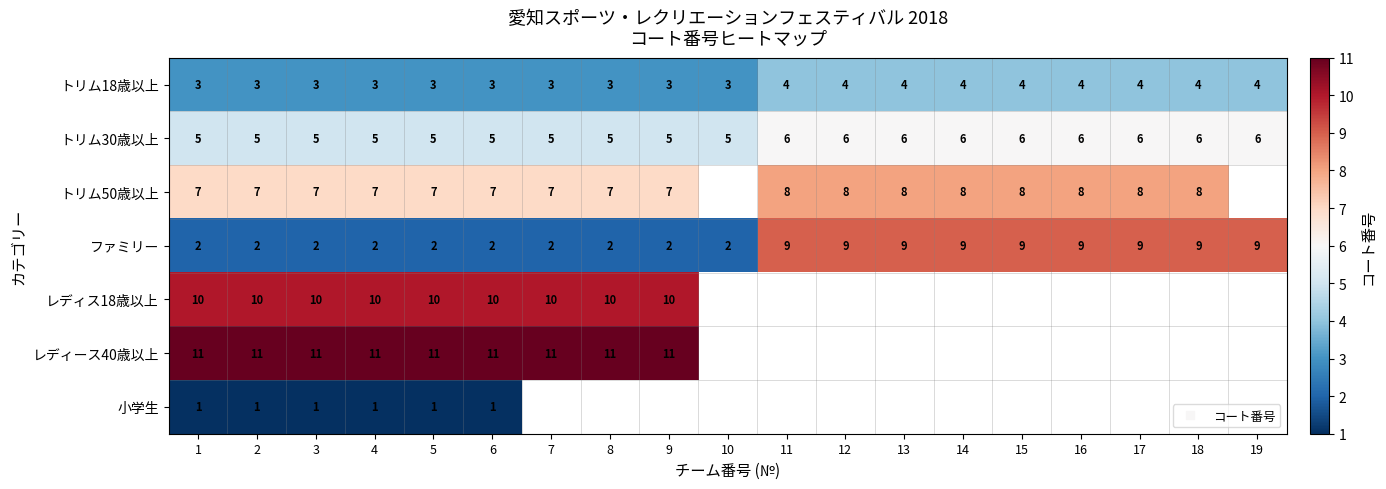

The トリム50歳以上 series shows 13.1 at 12. True or false?

False